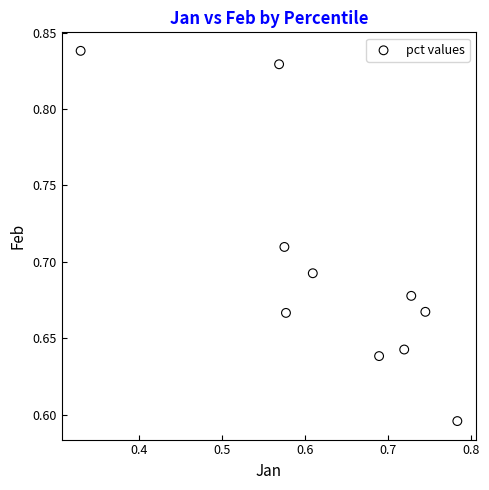

What is the range of X values (max minus min)?

0.5